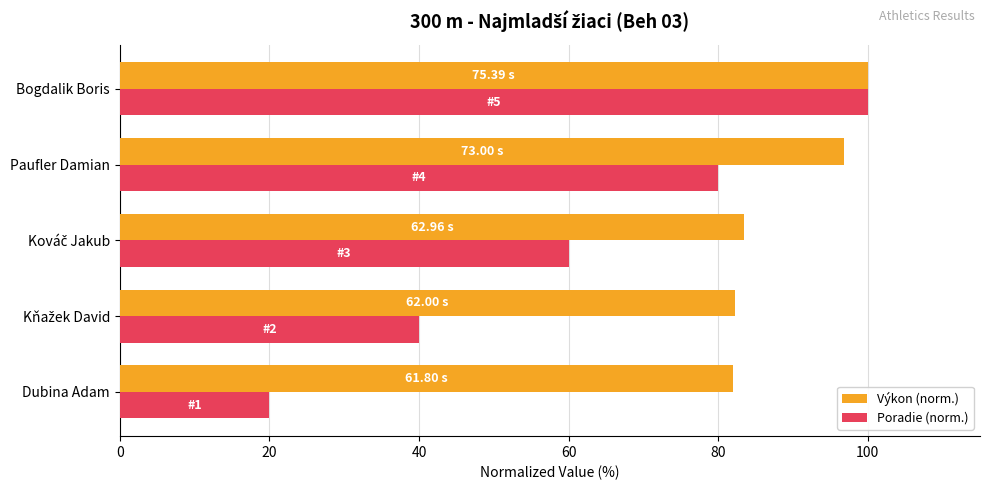

What is the greatest value displayed?

100.0